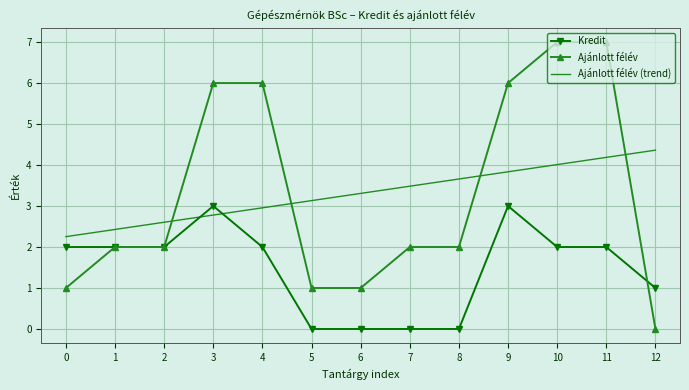

What is the spread (max minus min) of values at 3?

3.2